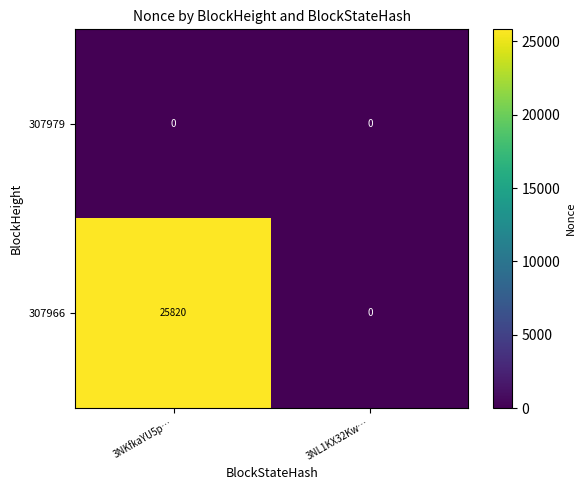

Rank the series by their maximum value, from lowest to highest.

307979, 307966